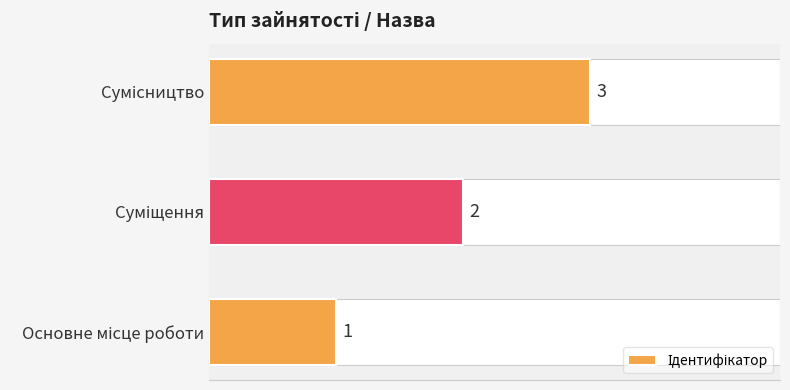

Count the values in the range 1 to 3.

3